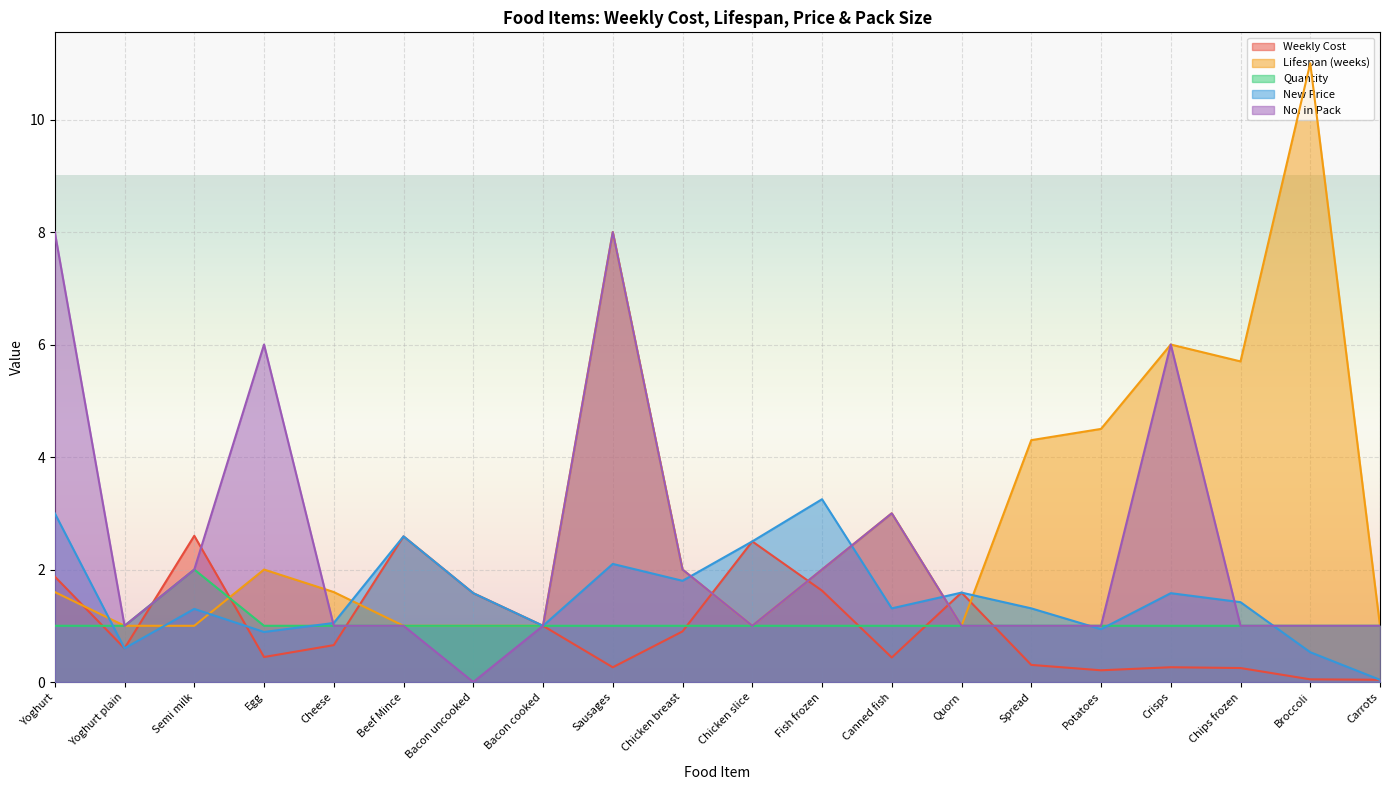

What is the difference between the second highest and minimum values in the No. in Pack series?

8.0